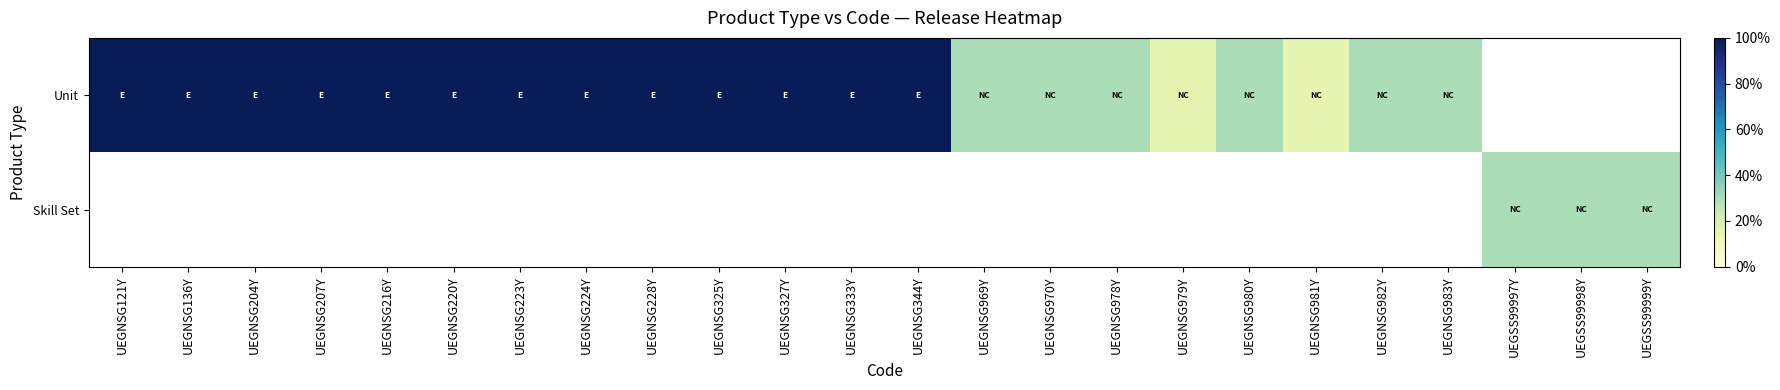

The Unit series shows 0.1 at UEGNSG979Y. True or false?

True